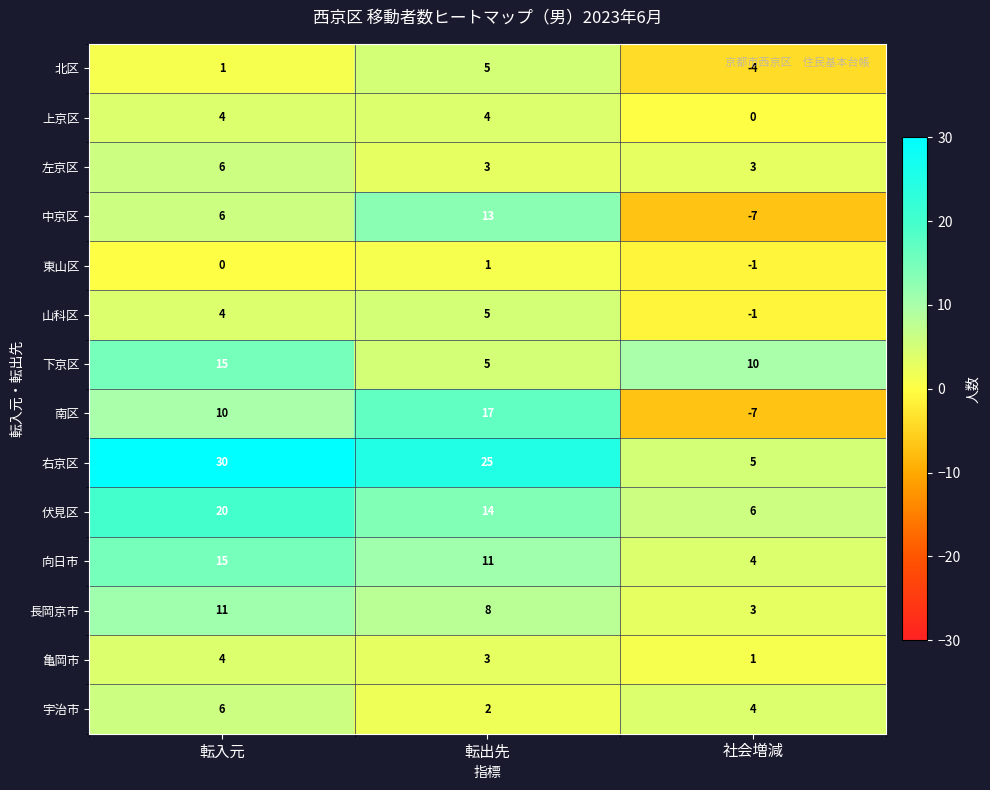

At which category is the sum across all series the highest?

転入元